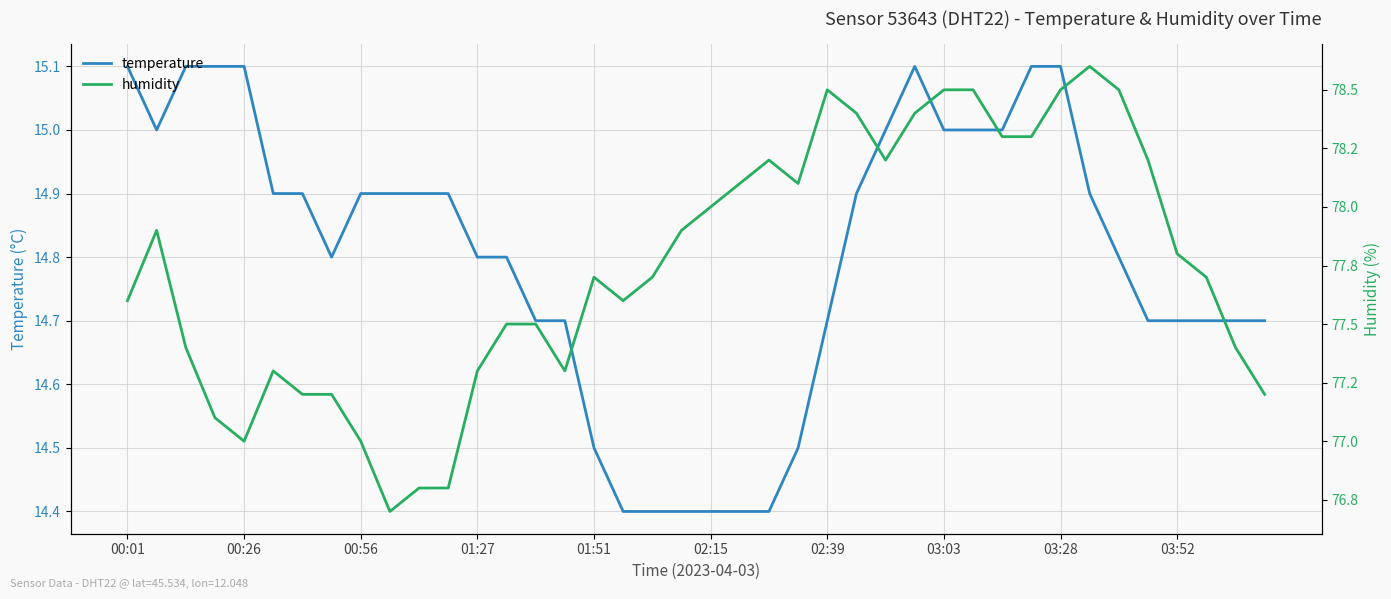

List the series in order of their overall mean, lowest first.

temperature, humidity